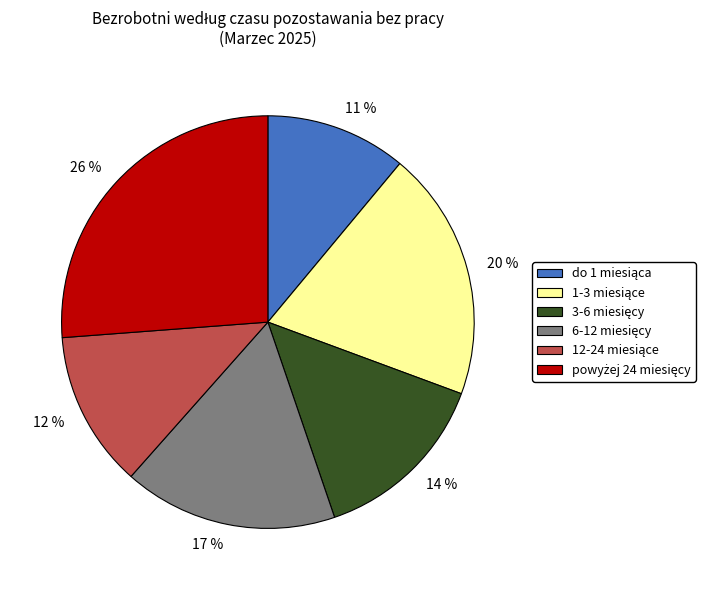

To the nearest percent, what is the average slice percentage?

17%